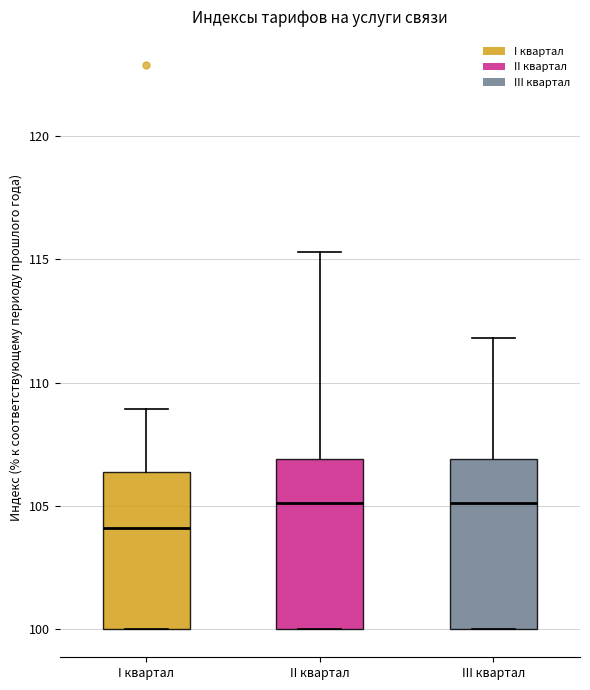

Which box's median line is the lowest?

I квартал